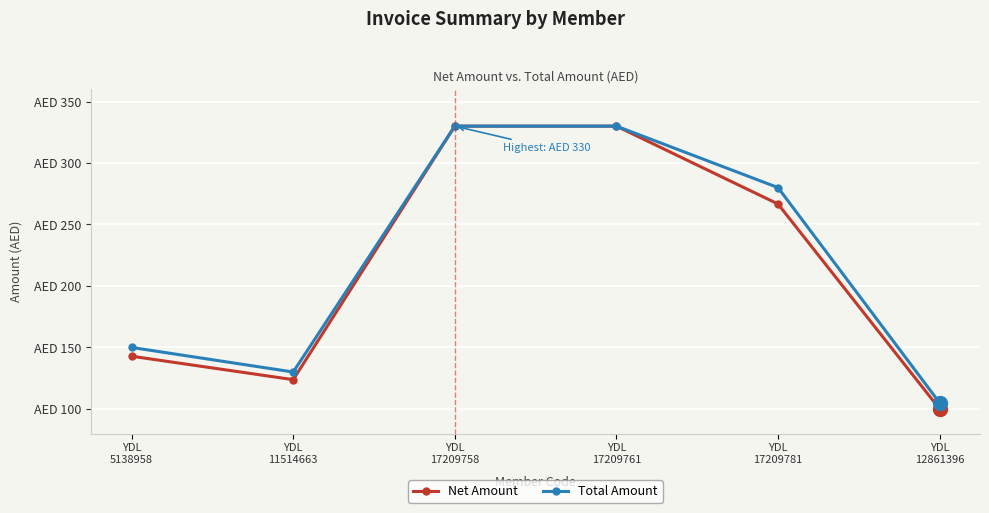

What are all the series names shown in the legend?

Net Amount, Total Amount